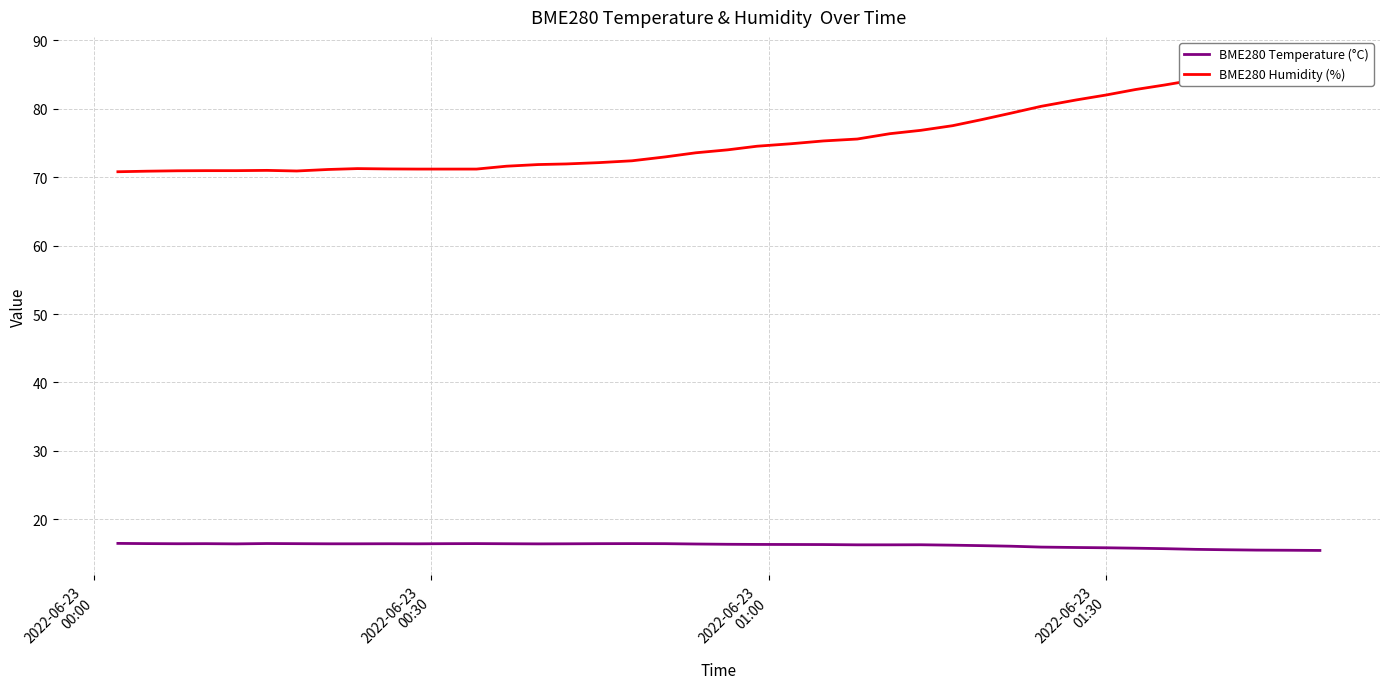

What is the maximum value for BME280 Temperature (°C)?

16.5